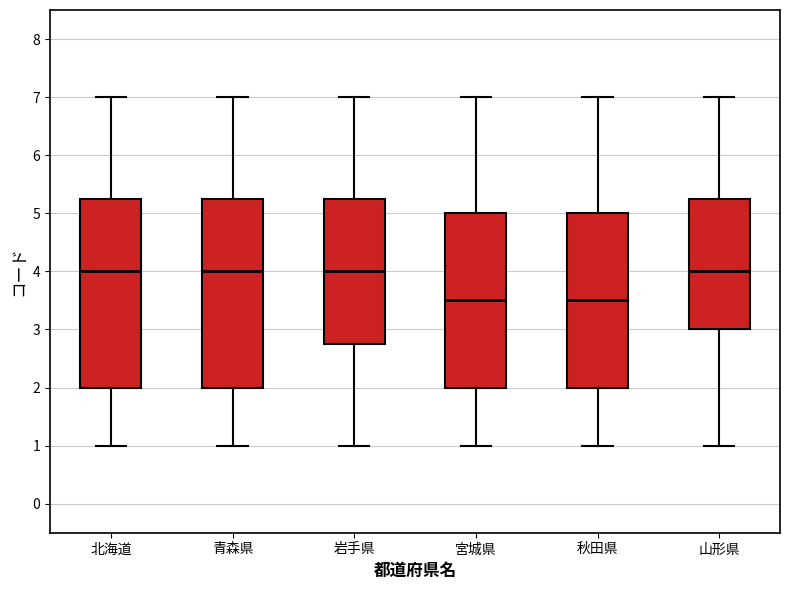

Where does the upper whisker of the box for 秋田県 end on the y-axis? The values are not printed on the chart, so give them approximately, as read against the axis.

7.0